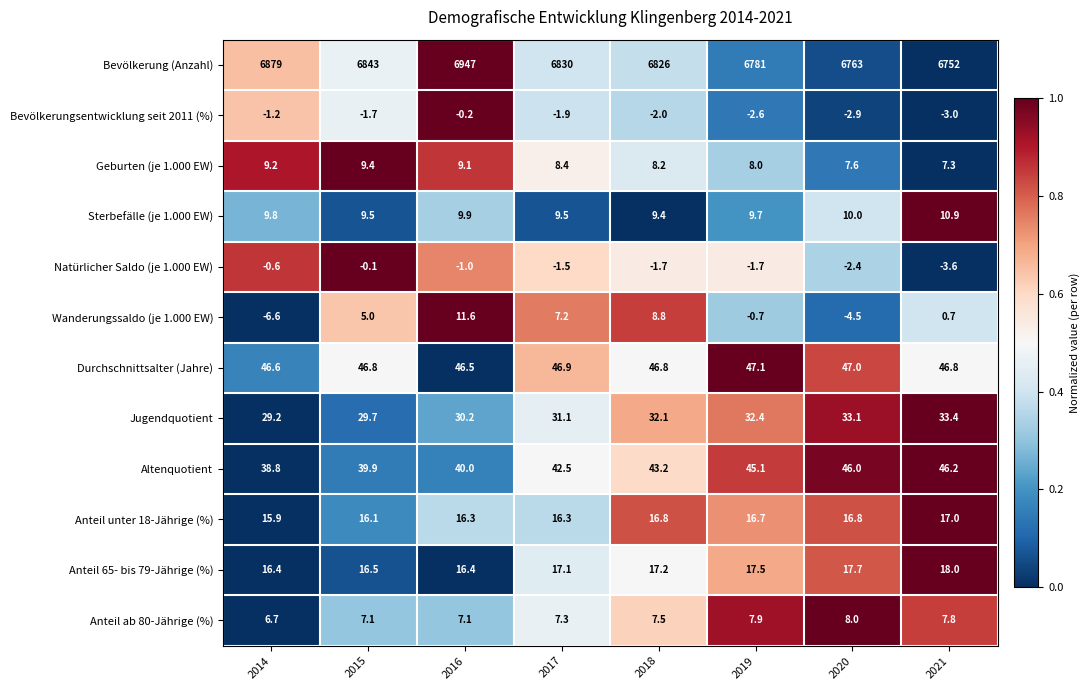

What is the total value across all series at 2019?

6960.4